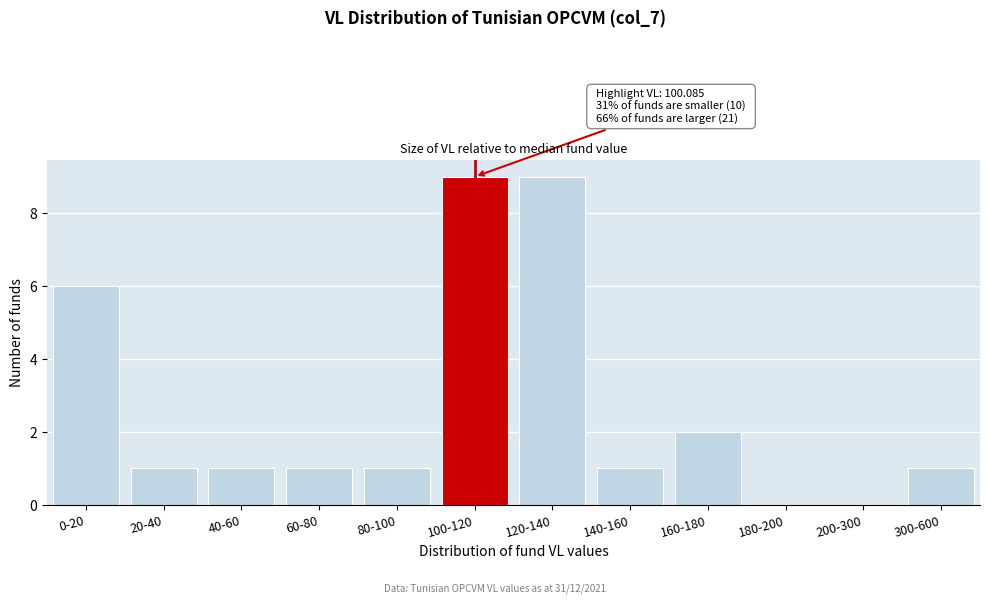

Reading left to right, transcribe all the data shown in this chart.

0-20=6	20-40=1	40-60=1	60-80=1	80-100=1	100-120=9	120-140=9	140-160=1	160-180=2	180-200=0	200-300=0	300-600=1